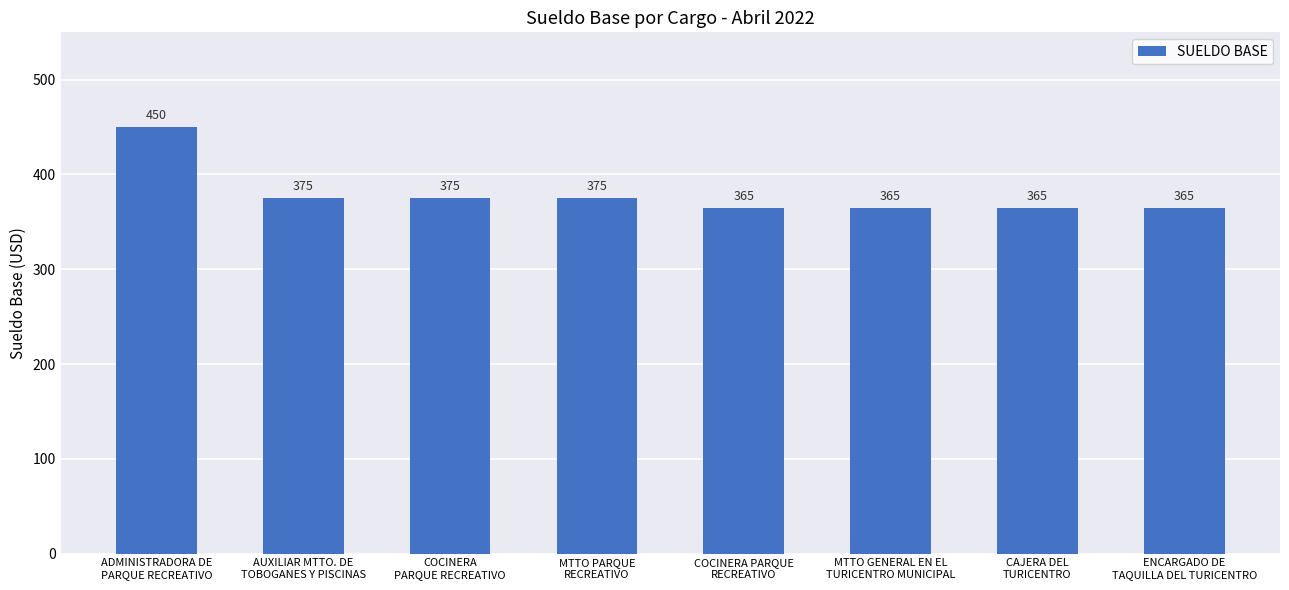

What is the ratio of the value at ADMINISTRADORA DE
PARQUE RECREATIVO to the value at AUXILIAR MTTO. DE
TOBOGANES Y PISCINAS?

1.2